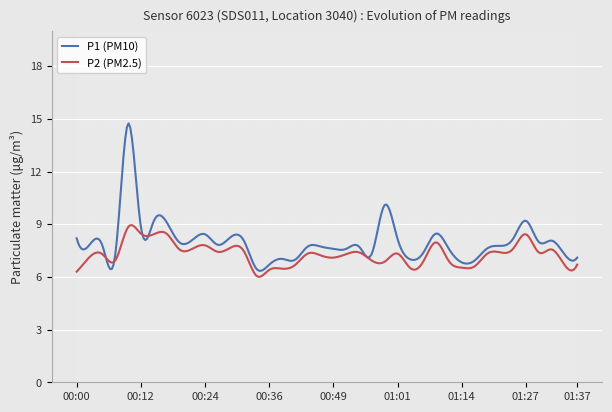

Does the chart display data point markers on the line(s)?

No